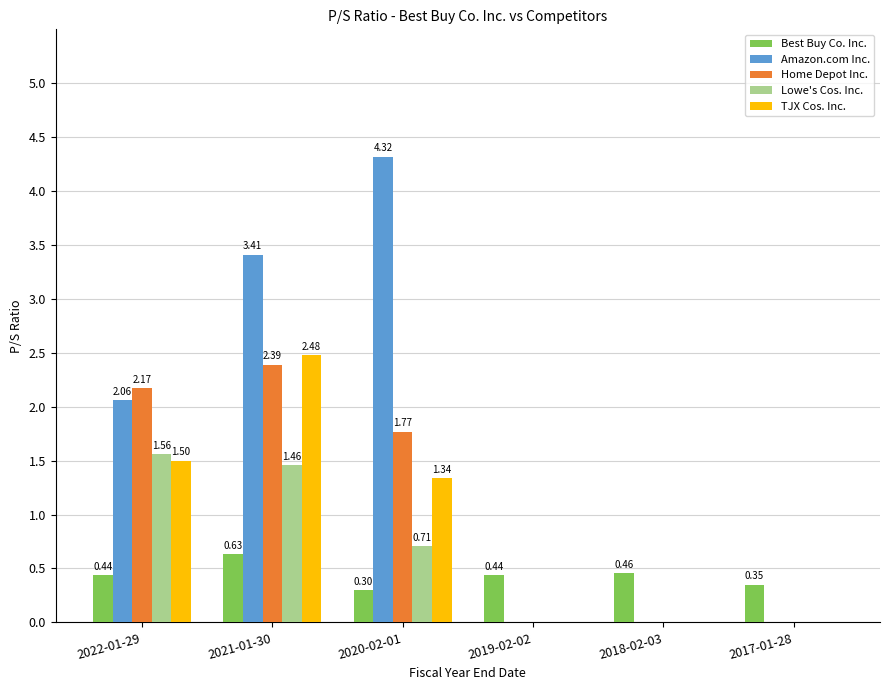

How many groups of bars are there?

6